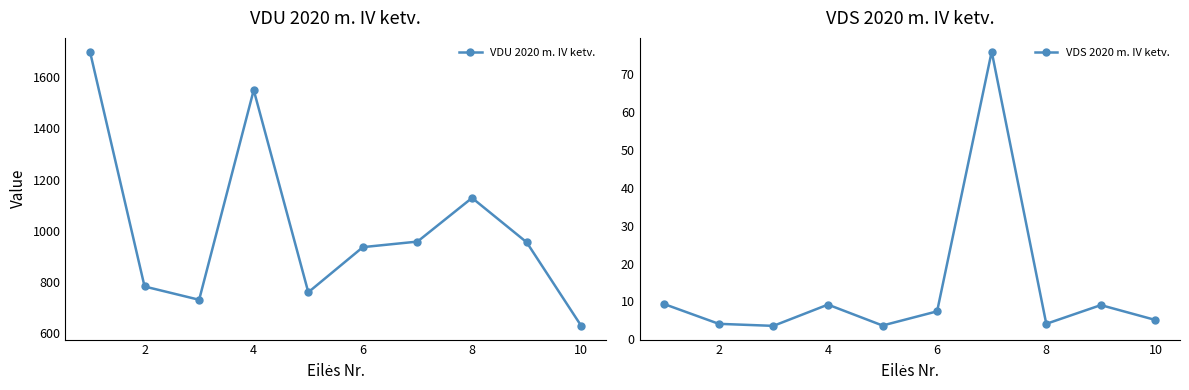

What is the highest value of the VDU 2020 m. IV ketv. series?

1700.0